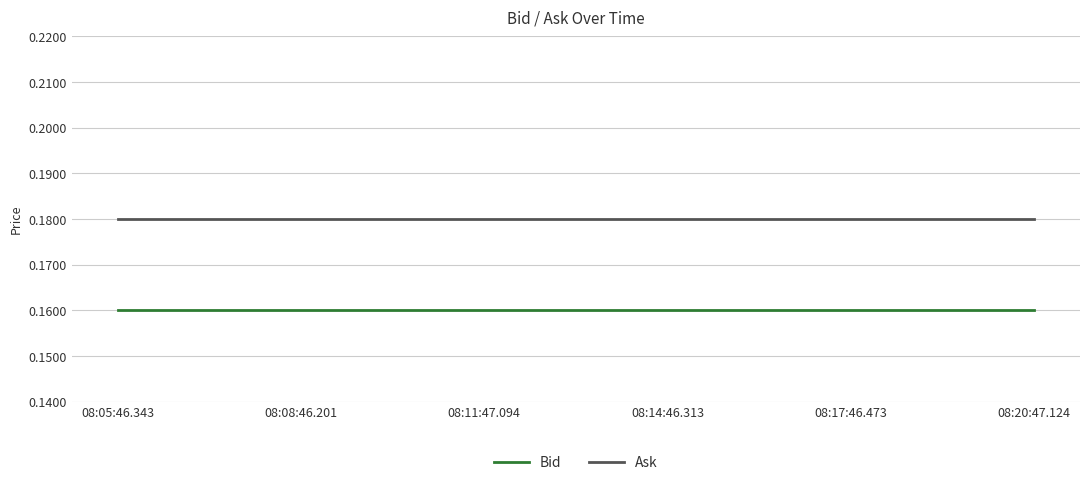

What position from the left is 08:14:46.313?

4